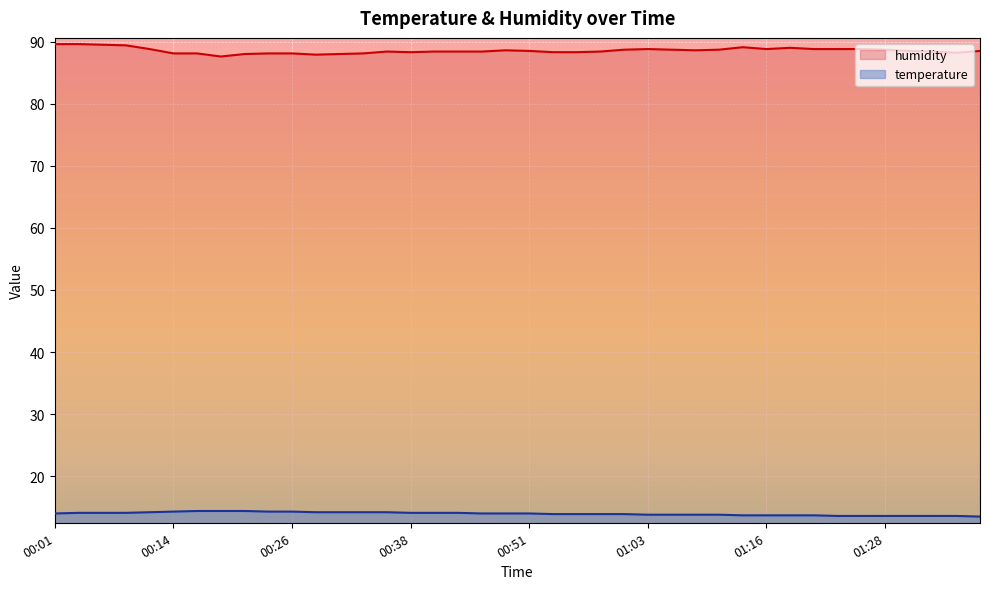

Where does the humidity series first go above 88?

00:01